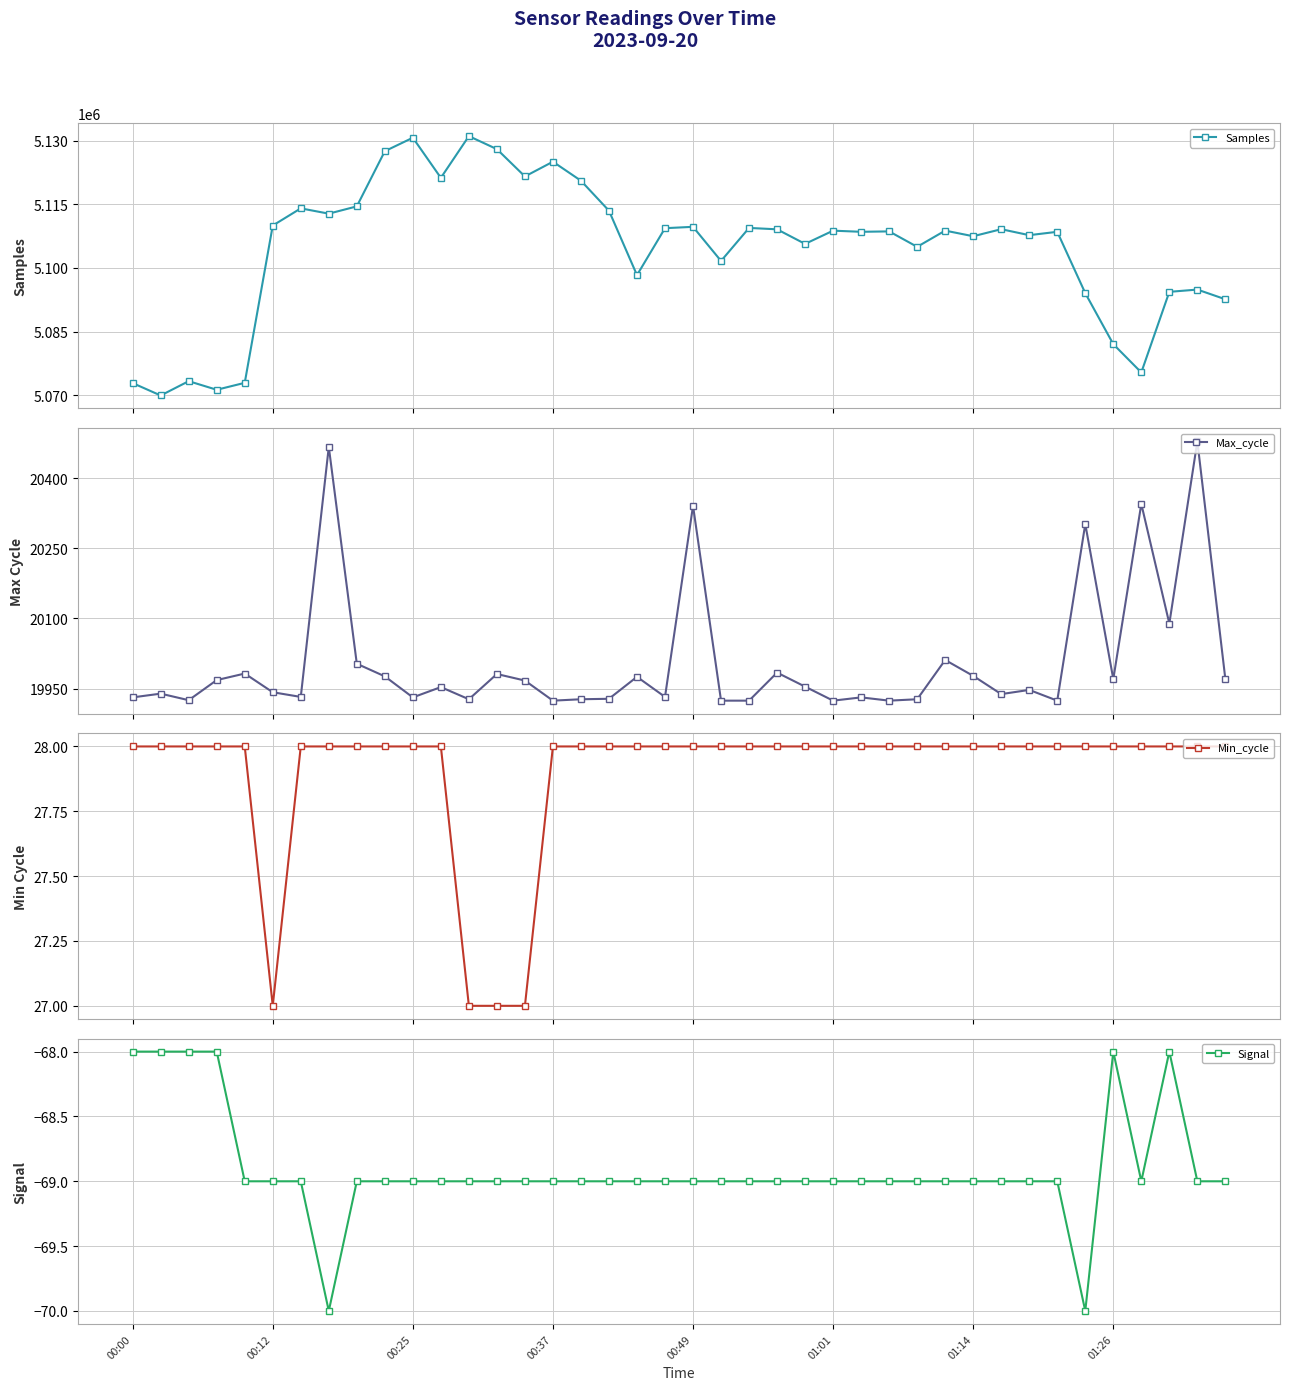

What is the difference between the maximum and minimum values in the Samples series?

61083